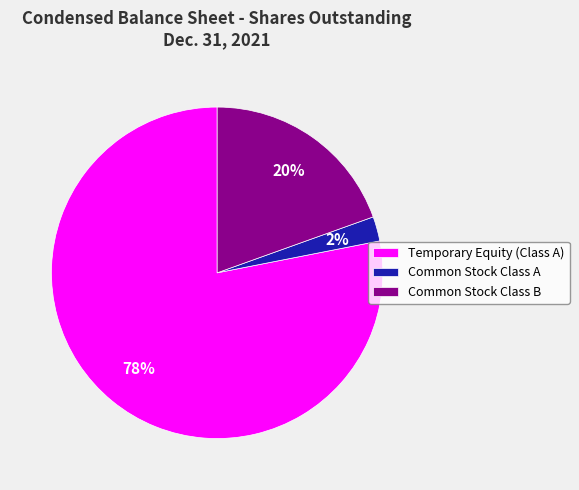

Rank the categories by value from lowest to highest.

Common Stock Class A, Common Stock Class B, Temporary Equity (Class A)